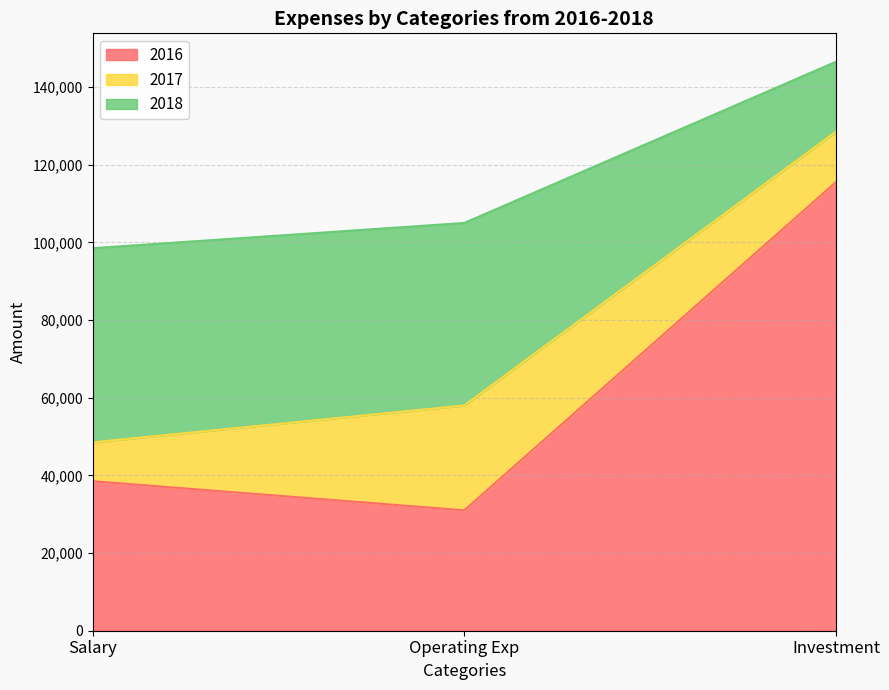

Rank the categories by 2016 value from highest to lowest.

Investment, Salary, Operating Exp